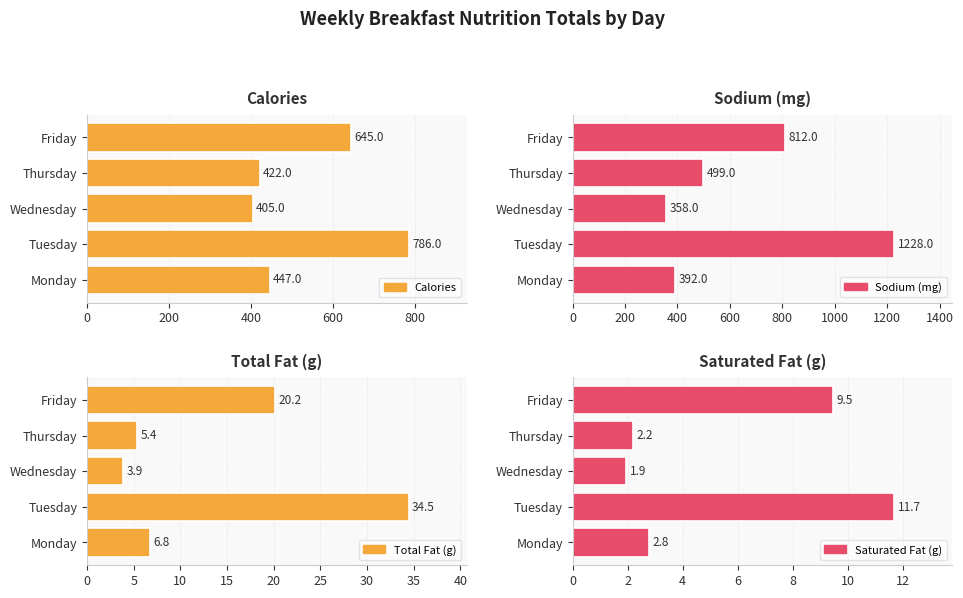

What is the value of the Sodium (mg) bar at the 5th from the left?

812.0